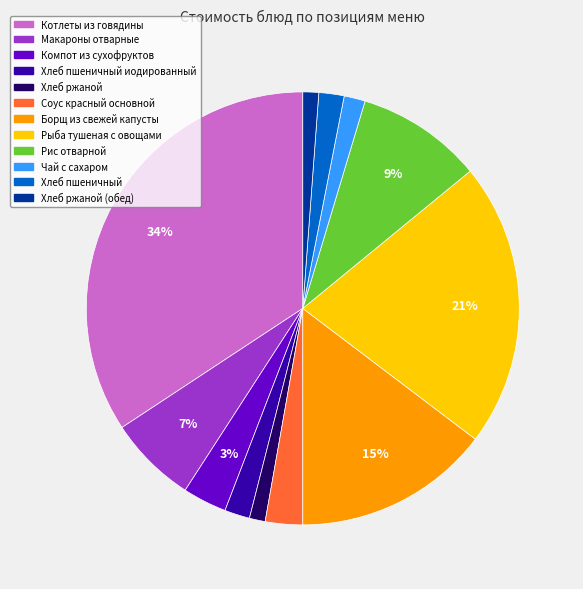

To the nearest percent, what is the average slice percentage?

8%